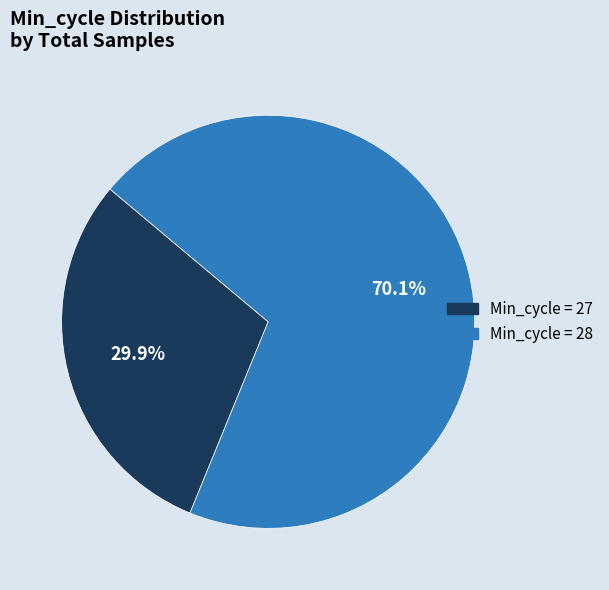

How many slices are in this pie chart?

2